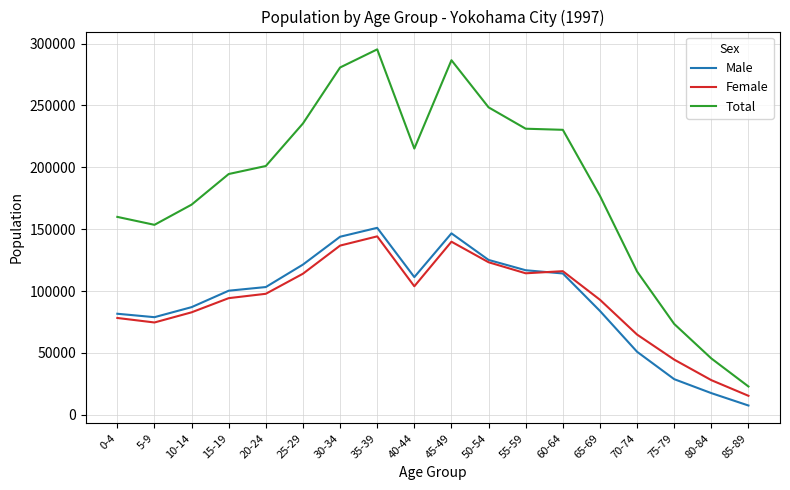

Which series has the largest range (max minus min)?

Total